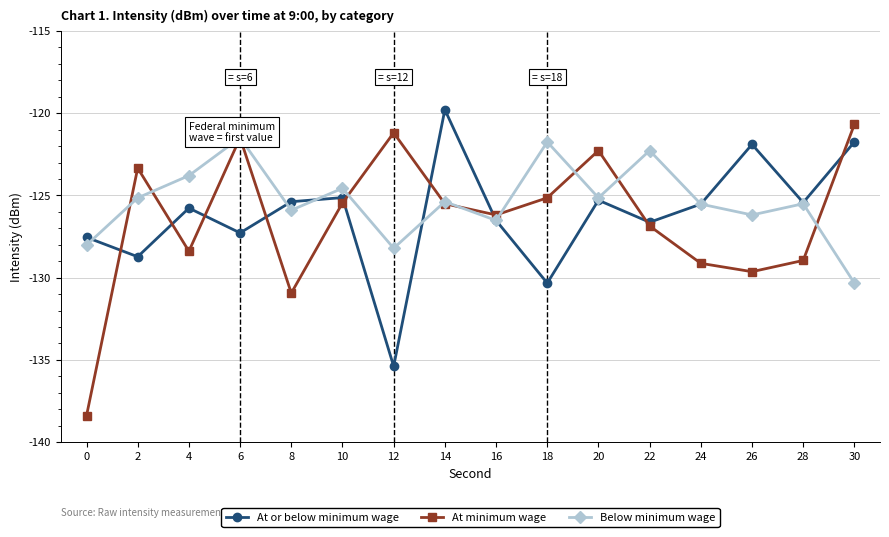

Rank the series by their maximum value, from highest to lowest.

At or below minimum wage, At minimum wage, Below minimum wage